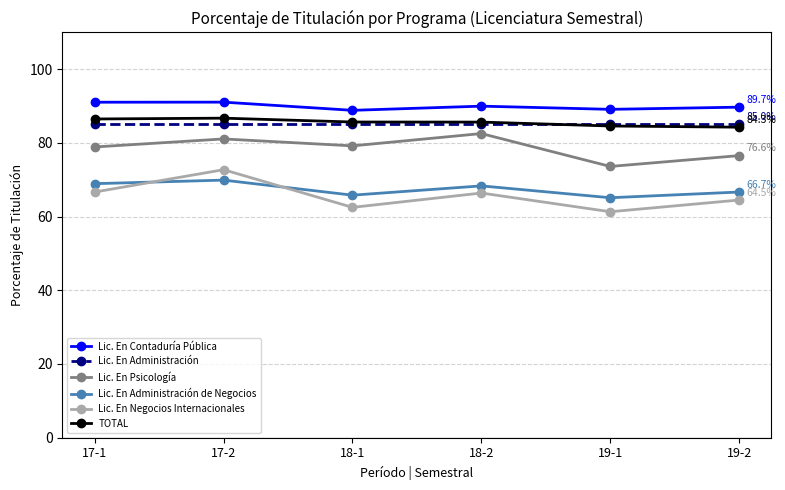

What is the label of the 6th point from the right?

17-1